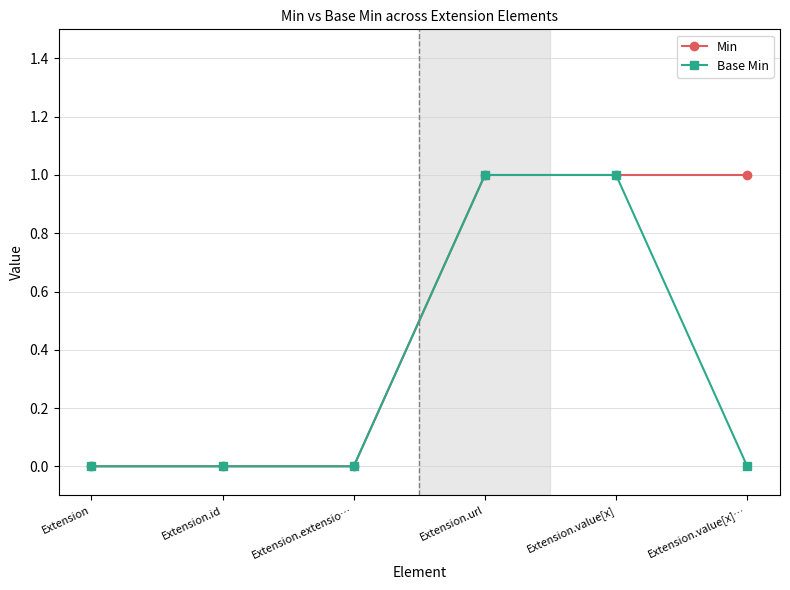

What position from the right is Extension.value[x]…?

1